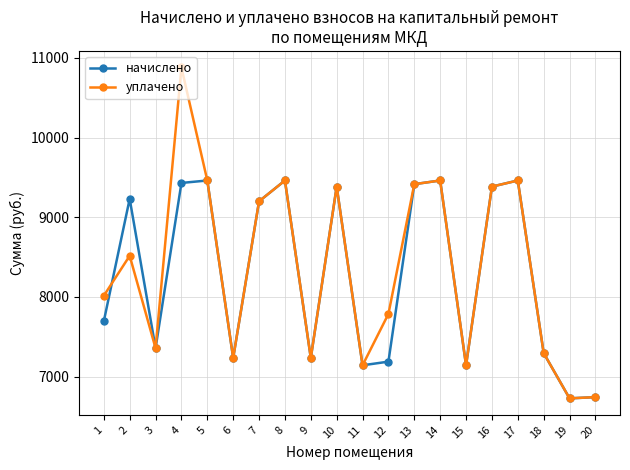

True or false: начислено has more than 2 interior local peaks.

True